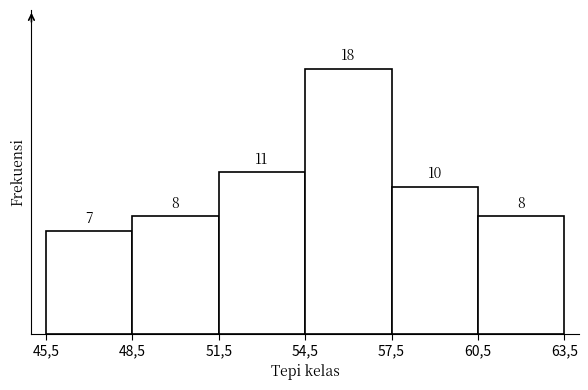

Reading left to right, extract all data points from this chart.

7	8	11	18	10	8